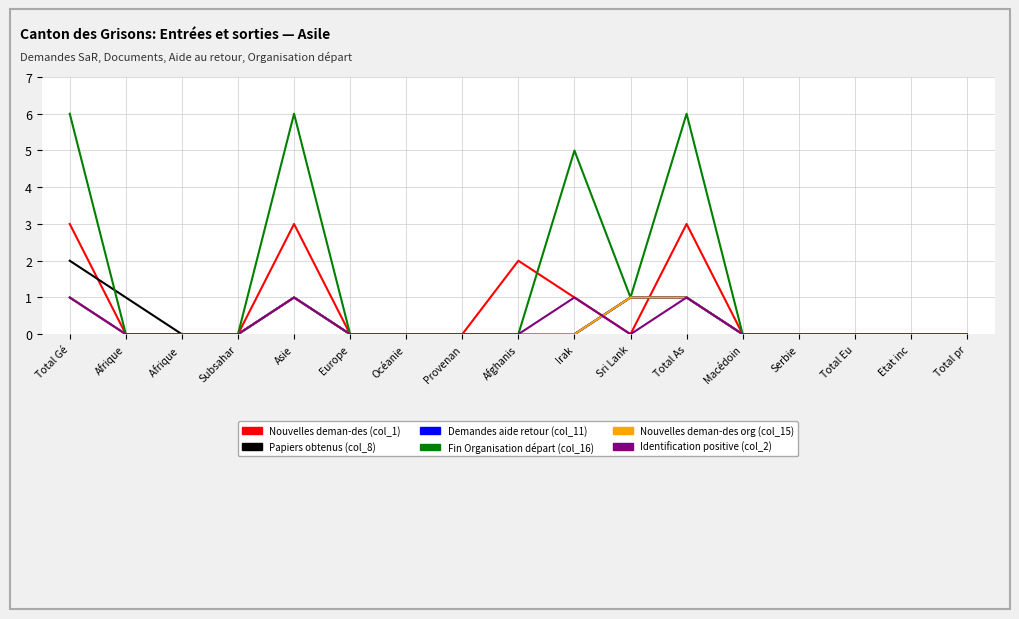

Does the chart have visible grid lines?

Yes